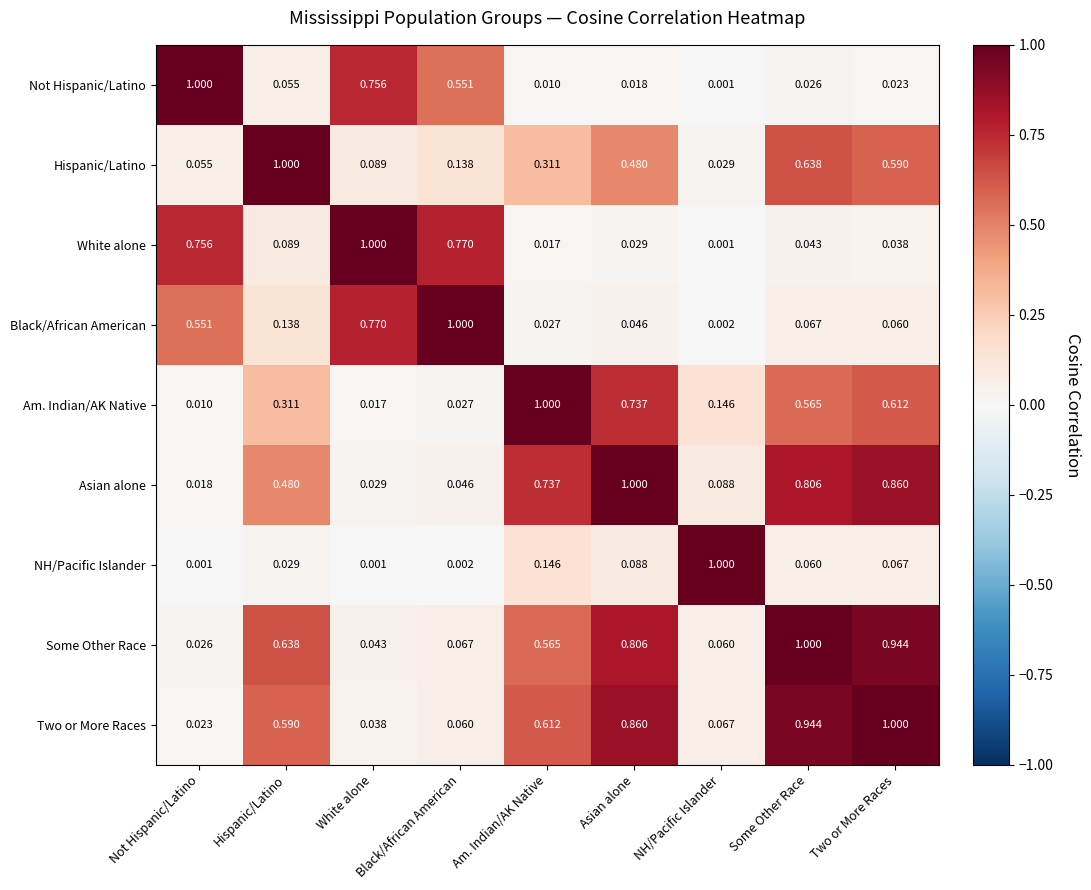

Where is White alone nearest to the value 0?

NH/Pacific Islander